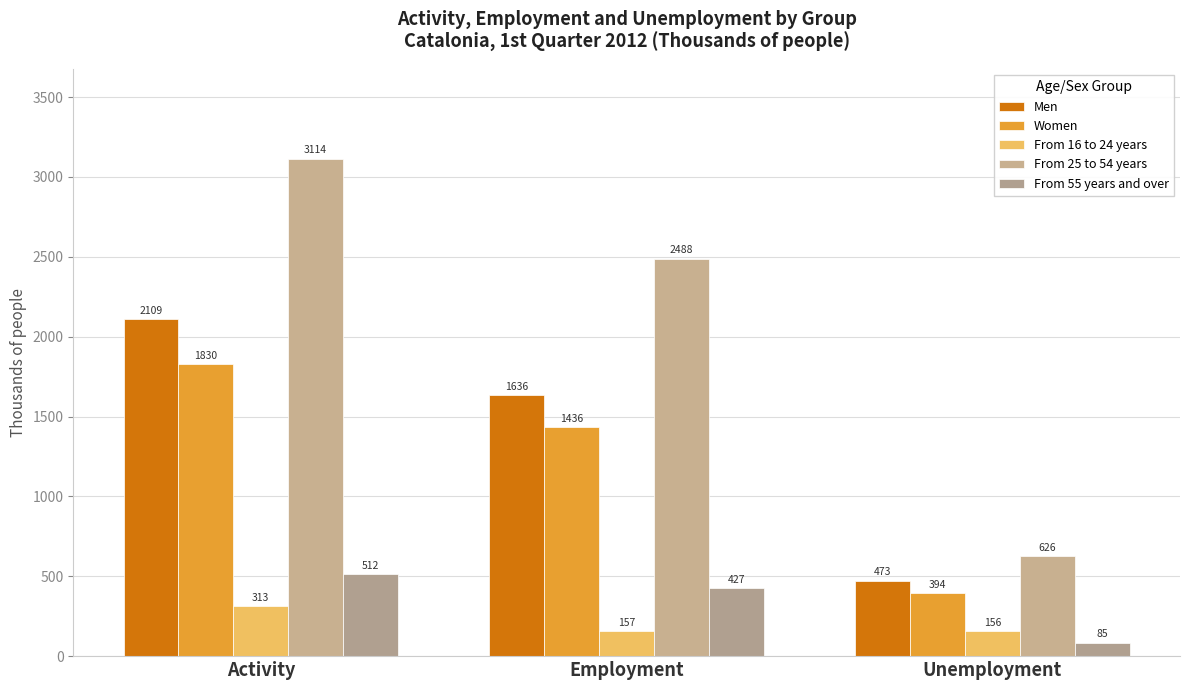

Rank the series at Employment from lowest to highest value.

From 16 to 24 years, From 55 years and over, Women, Men, From 25 to 54 years